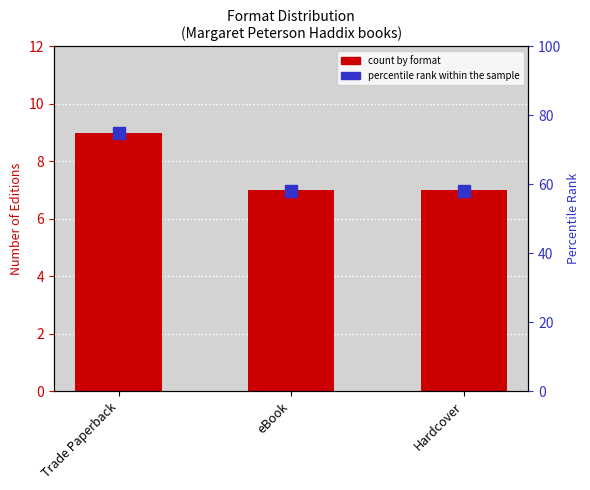

What are all the series names shown in the legend?

count by format, percentile rank within the sample